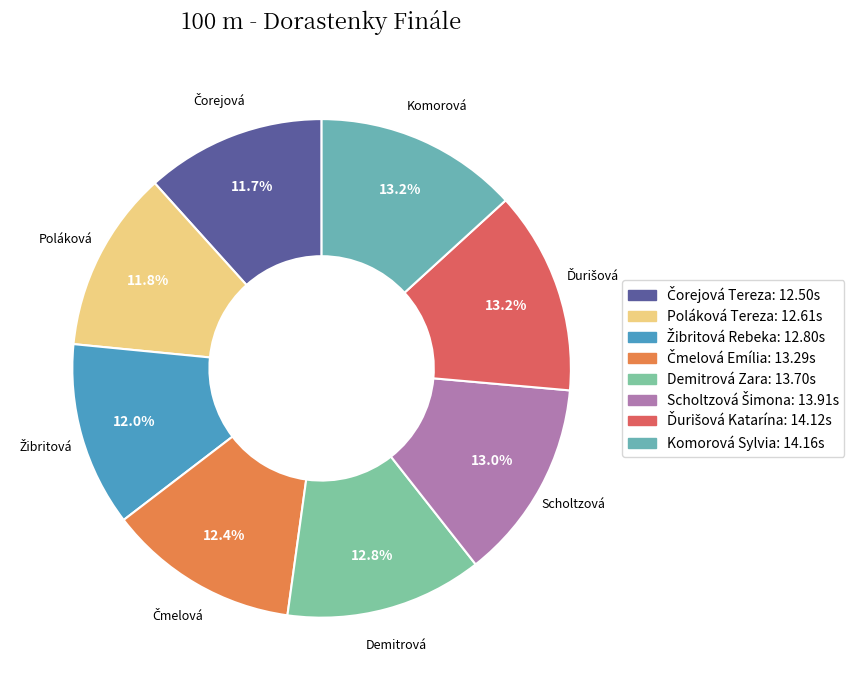

To the nearest percent, what is the average slice percentage?

12%